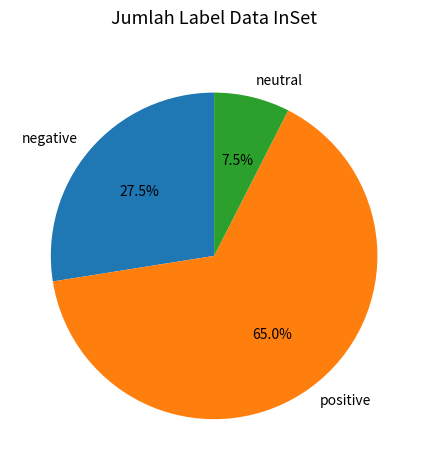

Is there any slice that represents more than half of the pie?

Yes